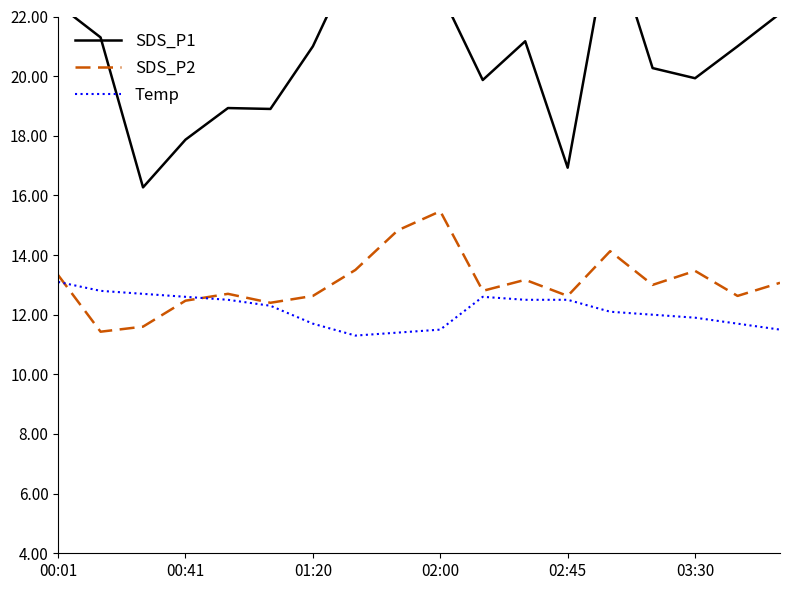

True or false: Temp has a value of 8.6 at 00:01.

False